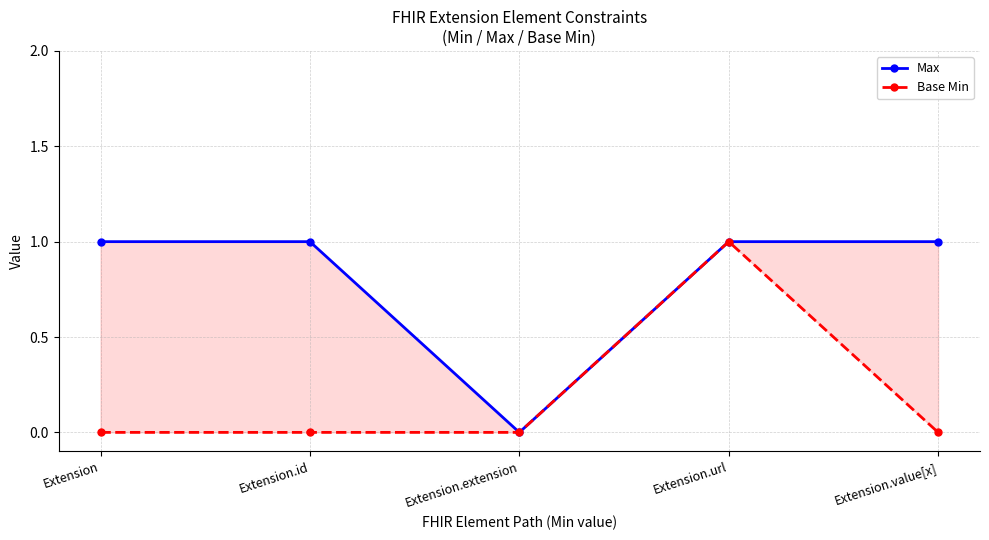

What is the label of the 1st point from the right?

Extension.value[x]